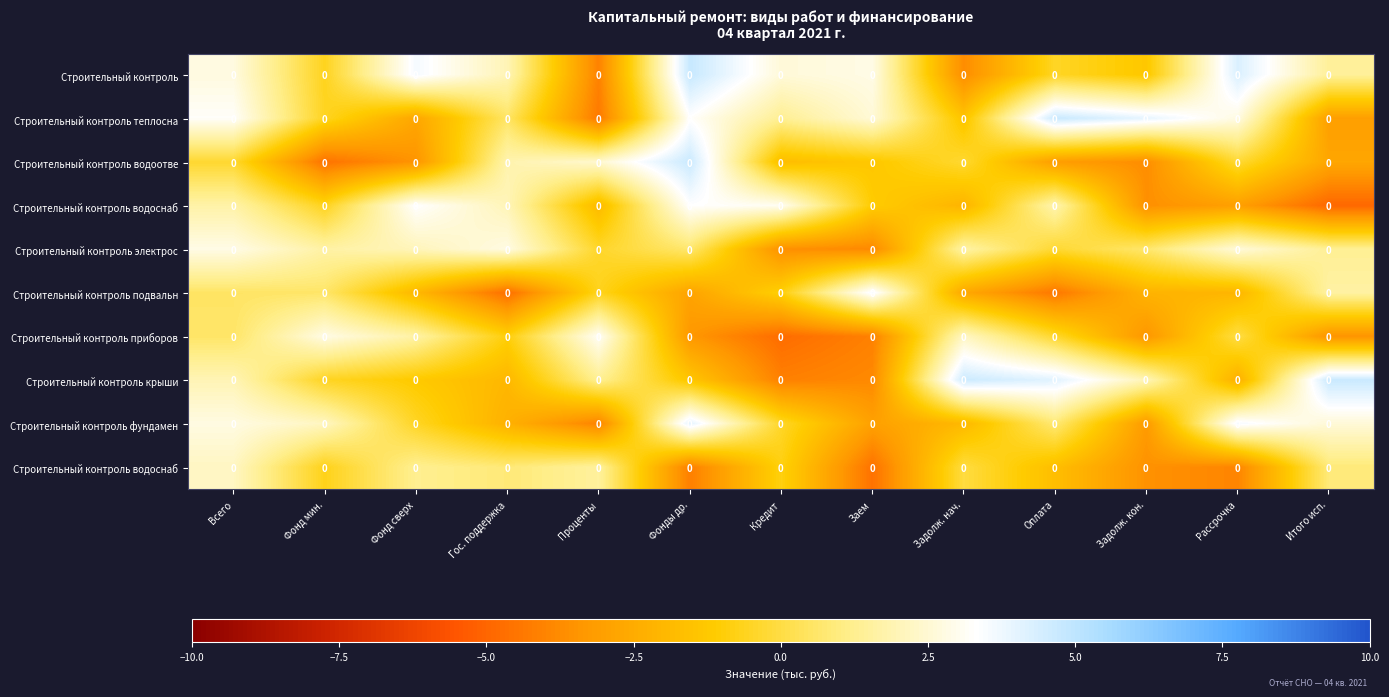

Which has a higher value, Задолж. нач. or Рассрочка?

Рассрочка